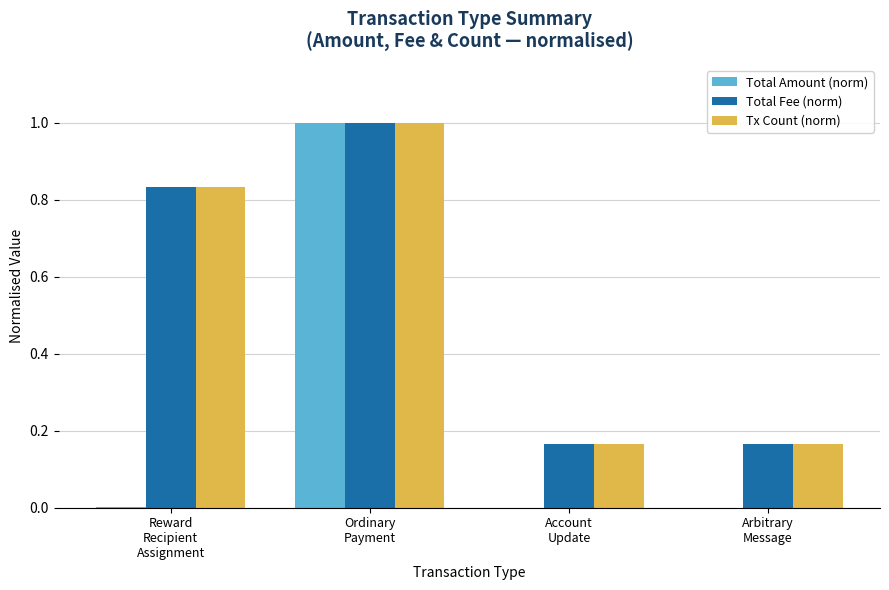

What is the highest value of the Tx Count (norm) series?

1.0